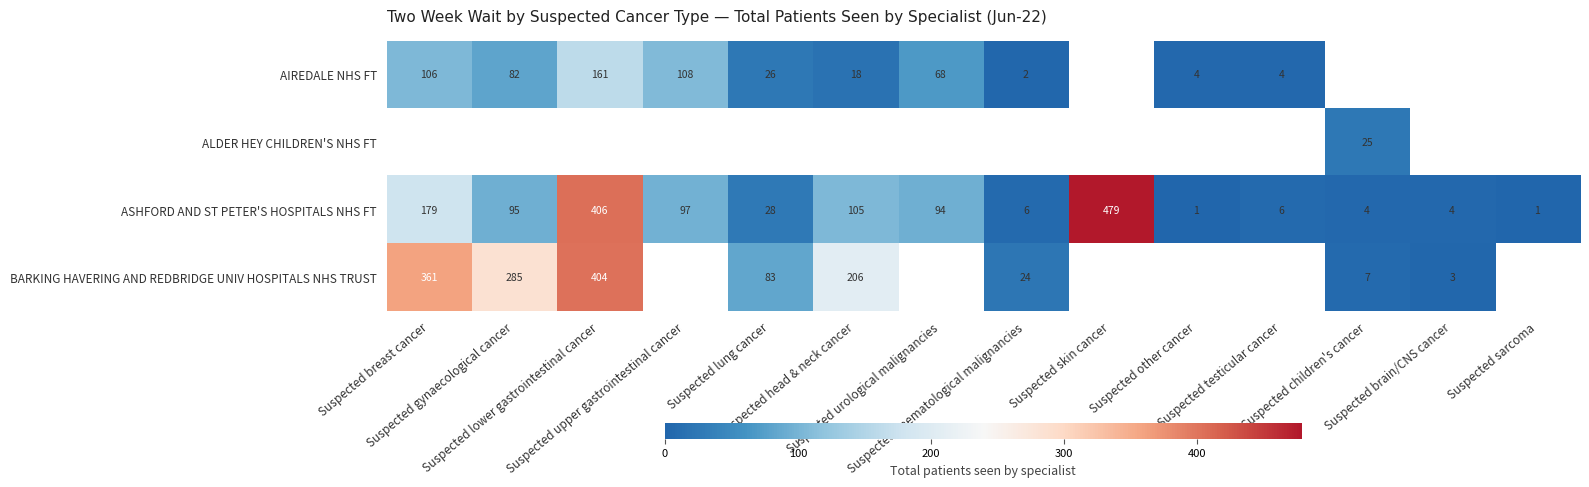

What is the maximum value for ASHFORD AND ST PETER'S HOSPITALS NHS FT?

479